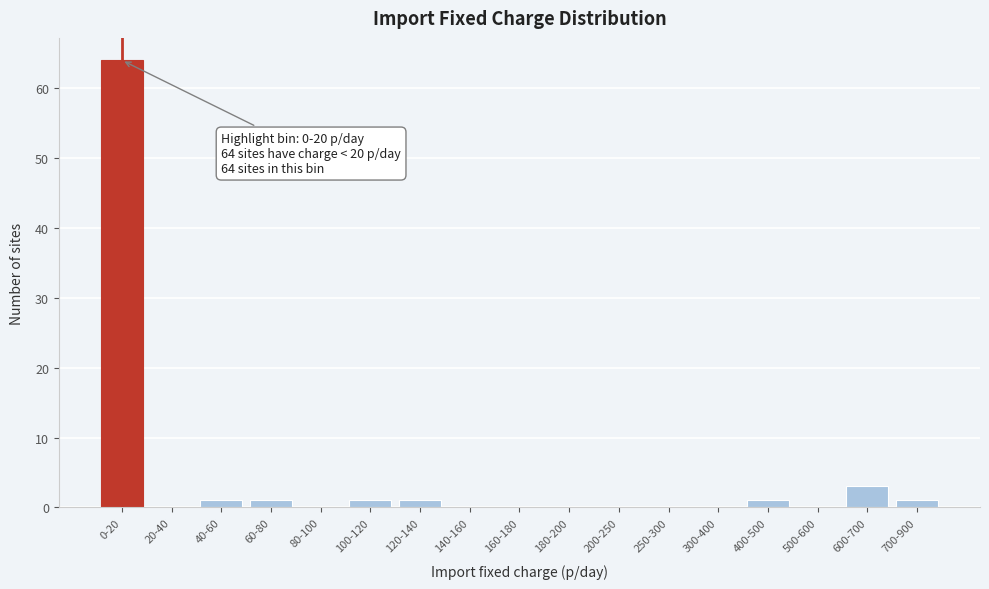

Reading left to right, list all the values displayed in this chart.

0-20=64	20-40=0	40-60=1	60-80=1	80-100=0	100-120=1	120-140=1	140-160=0	160-180=0	180-200=0	200-250=0	250-300=0	300-400=0	400-500=1	500-600=0	600-700=3	700-900=1